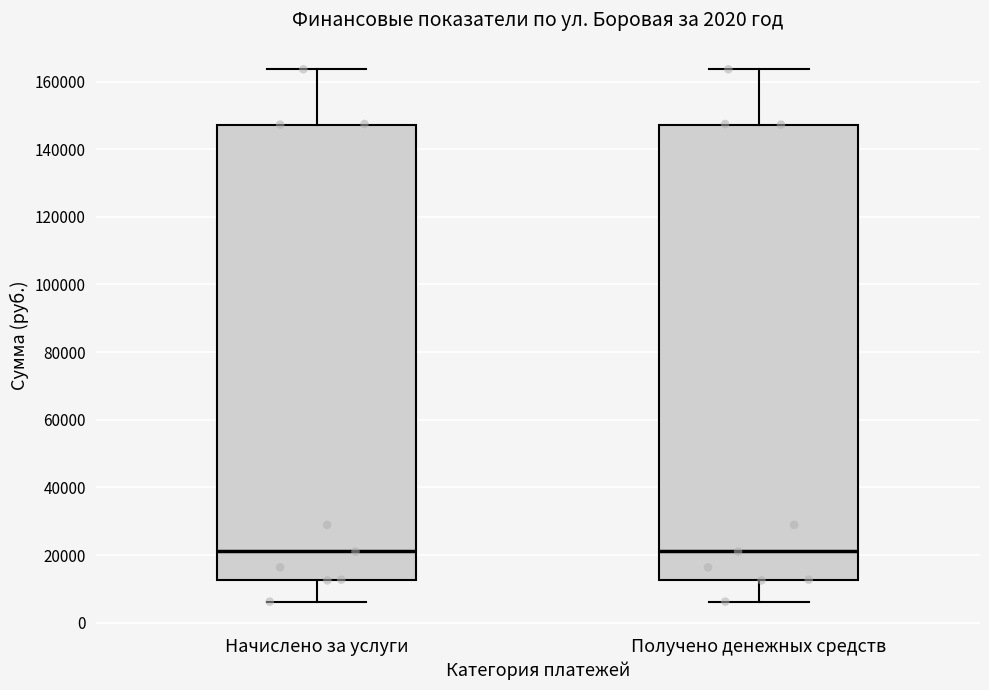

Reading left to right, transcribe this box plot: for each box, give where its median line is, the range the box spans, and where its two whiskers end, as read against the y-axis. The values are not printed on the chart, so give them approximately, as read against the axis.

Начислено за услуги: median 22000, box 12000 to 148000, whiskers 6000 to 164000
Получено денежных средств: median 22000, box 12000 to 148000, whiskers 6000 to 164000